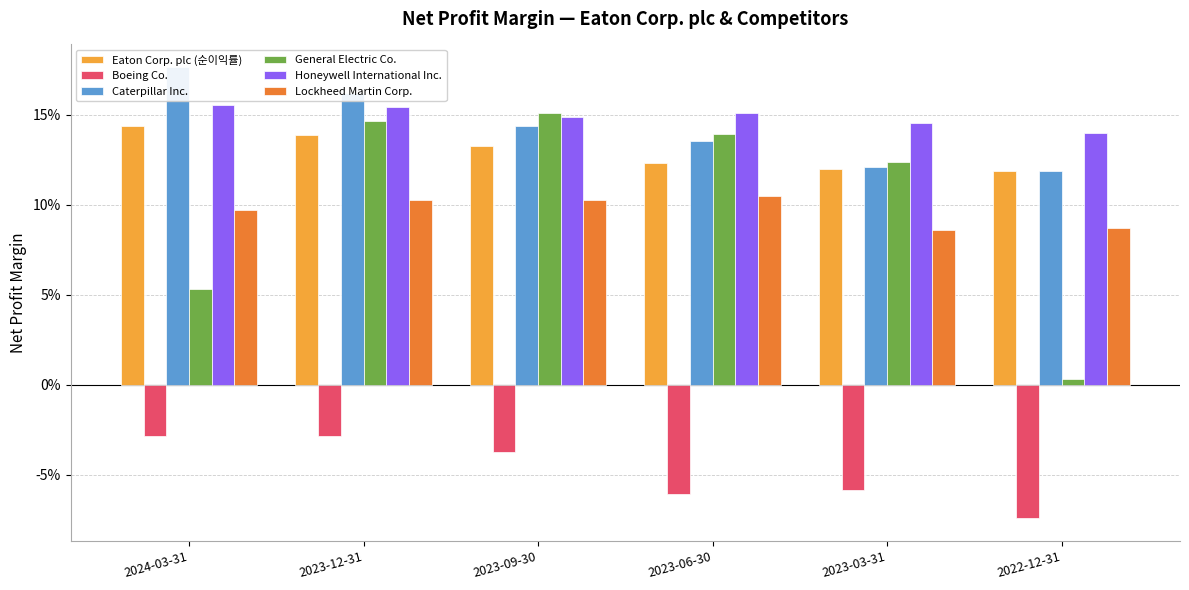

Is it true that Honeywell International Inc. equals 0.2 at 2024-03-31?

True